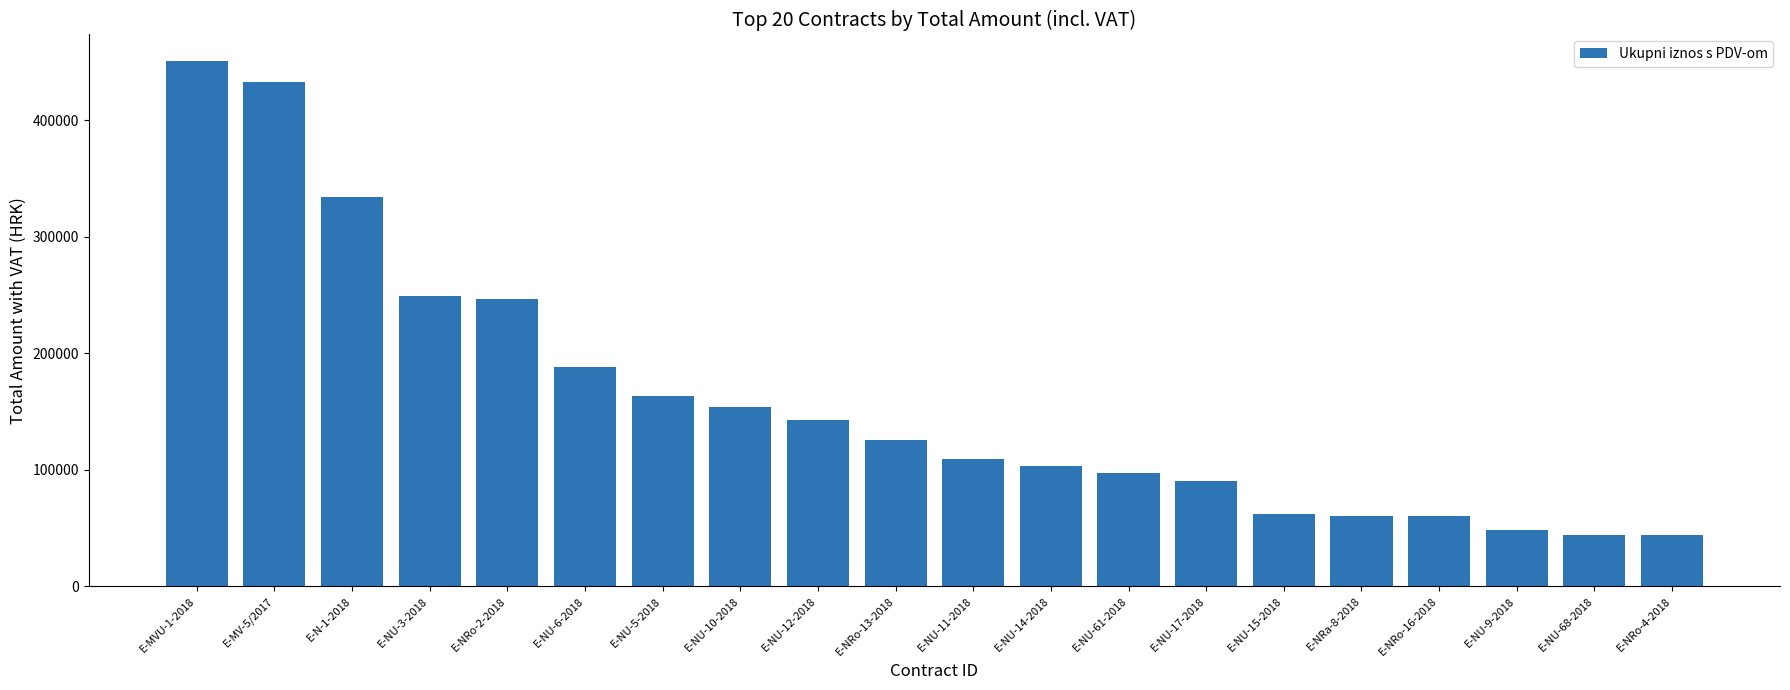

What is the difference between the second highest and minimum values?

389155.5